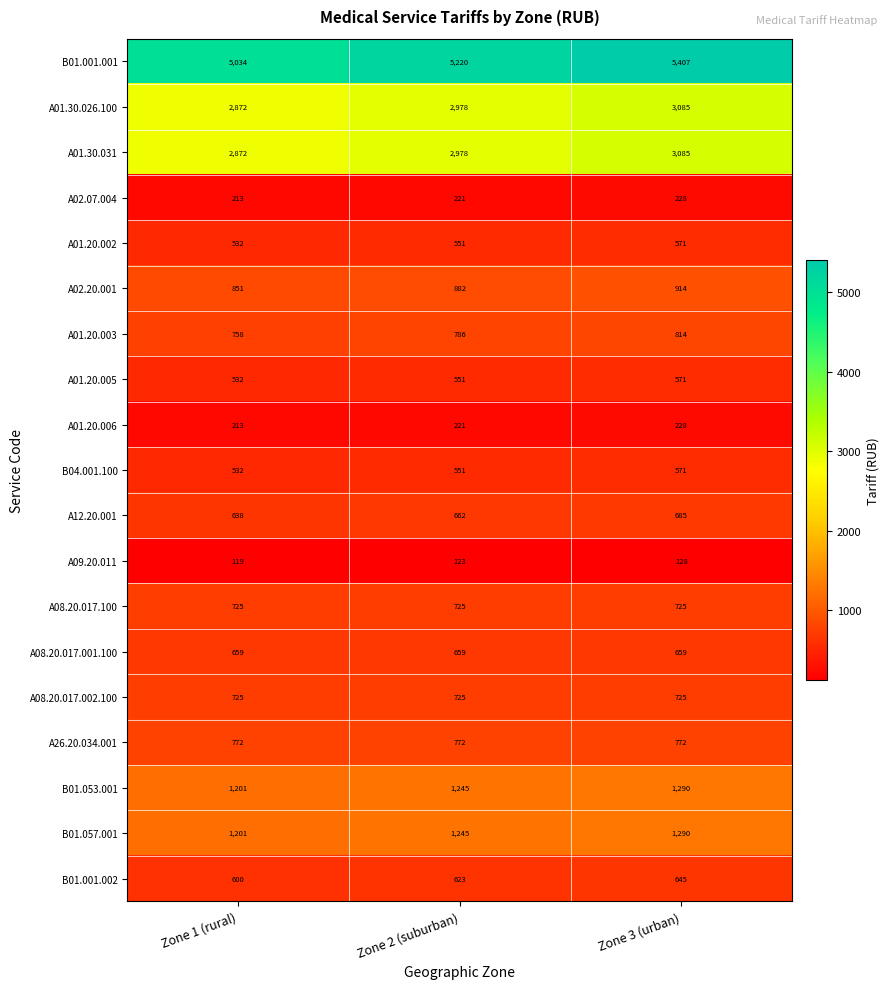

The B01.053.001 series shows 1245 at Zone 2 (suburban). True or false?

True